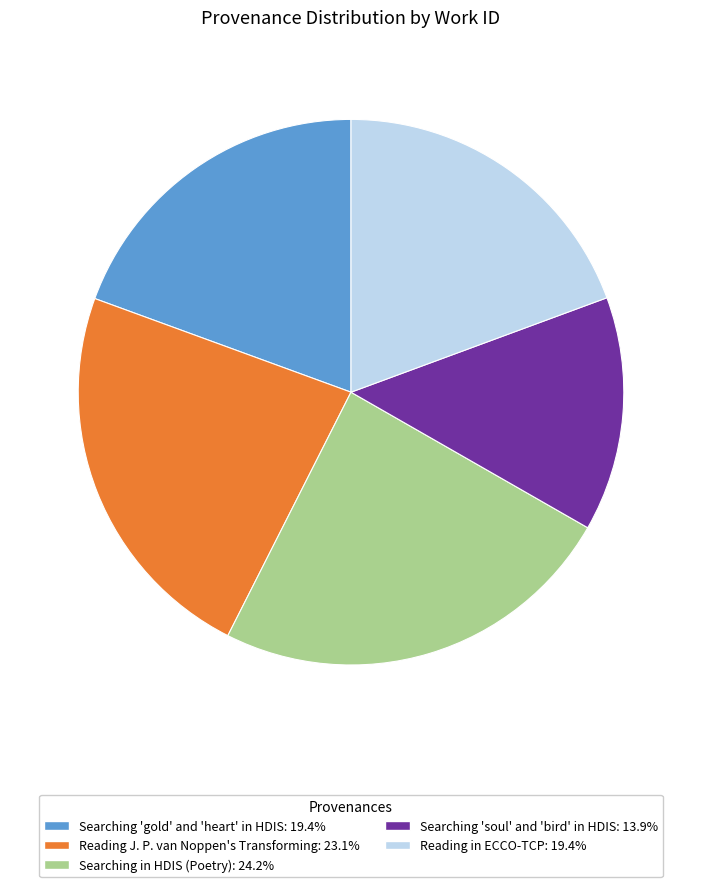

Between Reading J. P. van Noppen's Transforming and Searching 'soul' and 'bird' in HDIS, which is larger?

Reading J. P. van Noppen's Transforming